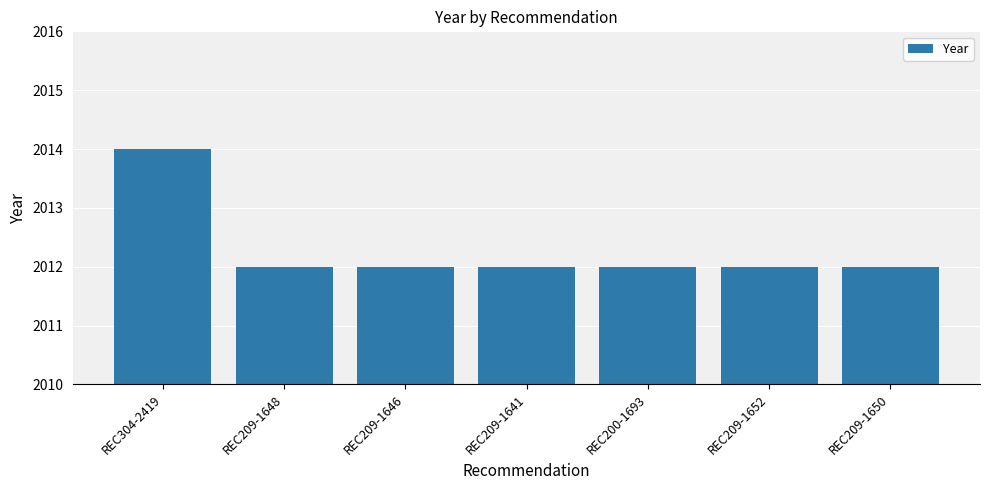

Which has a higher value, REC304-2419 or REC209-1646?

REC304-2419